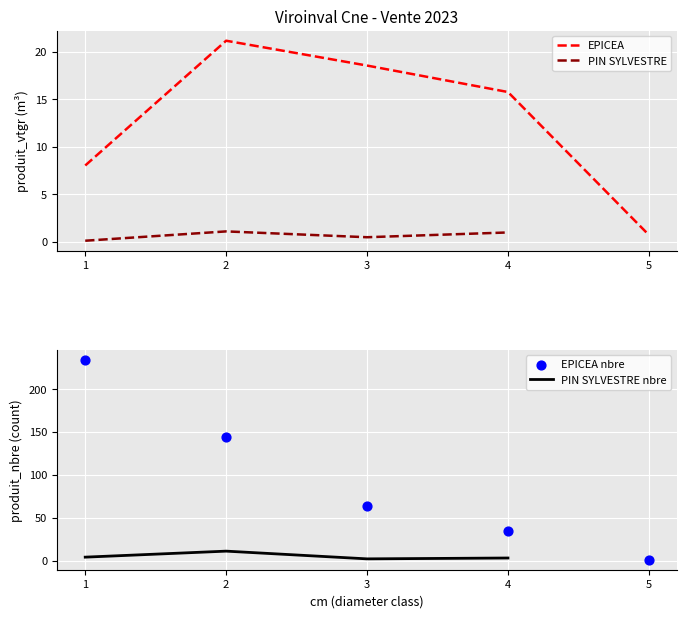

Is the value of produit_vtgr at 4 greater than the value of produit_nbre at 0?

No